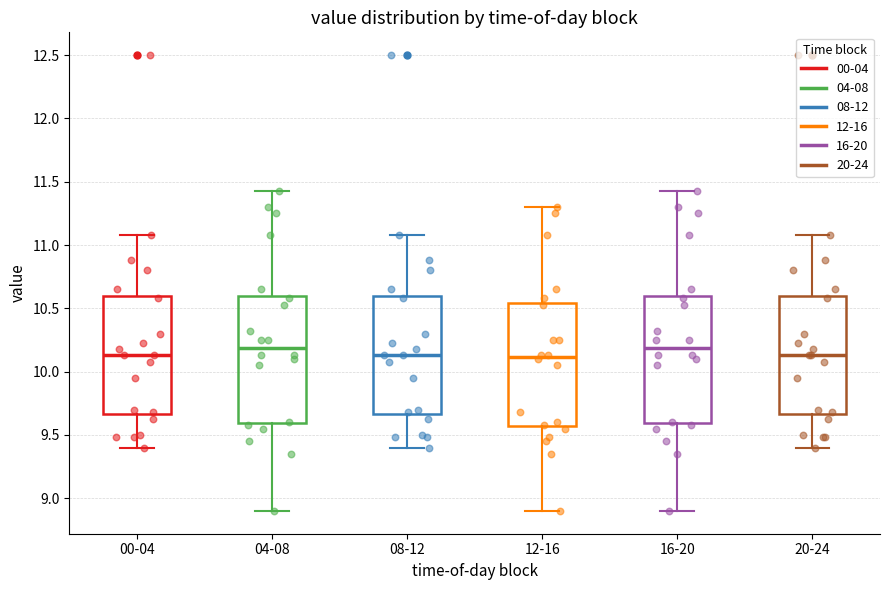

Reading left to right, read every box against the y-axis: the position of its median line, the range the box covers, and the ends of its whiskers. The values are not printed on the chart, so give them approximately, as read against the axis.

00-04: median 10.15, box 9.65 to 10.60, whiskers 9.40 to 11.10
04-08: median 10.20, box 9.60 to 10.60, whiskers 8.90 to 11.45
08-12: median 10.15, box 9.65 to 10.60, whiskers 9.40 to 11.10
12-16: median 10.10, box 9.55 to 10.55, whiskers 8.90 to 11.30
16-20: median 10.20, box 9.60 to 10.60, whiskers 8.90 to 11.45
20-24: median 10.15, box 9.65 to 10.60, whiskers 9.40 to 11.10